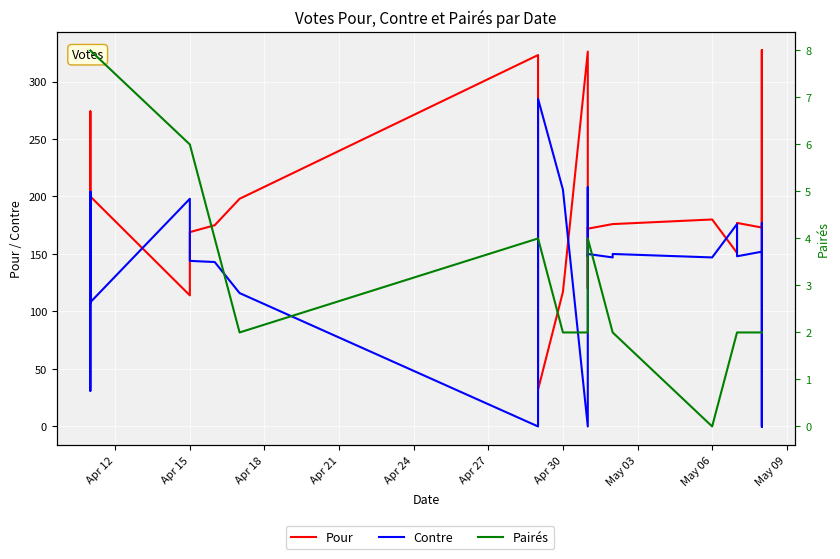

Does the chart display data point markers on the line(s)?

No